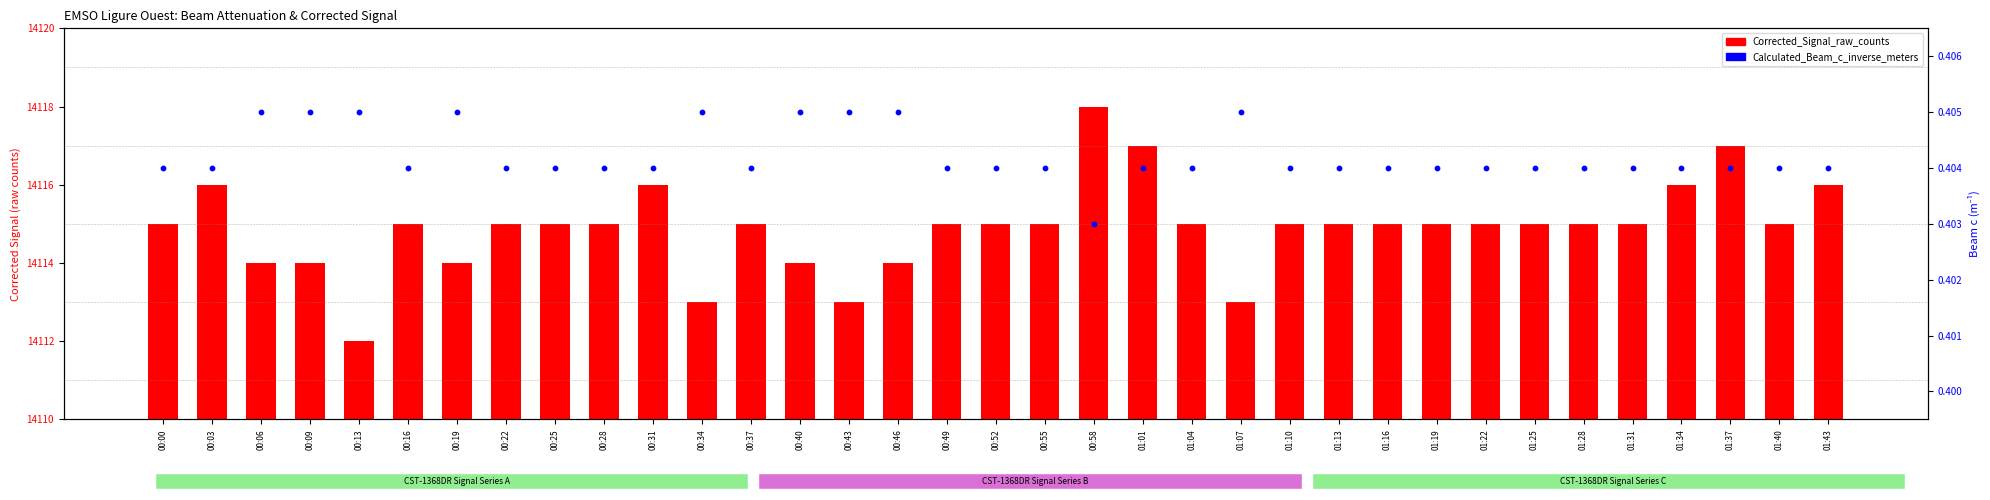

What is the total value across all series at 00:28?

14115.4